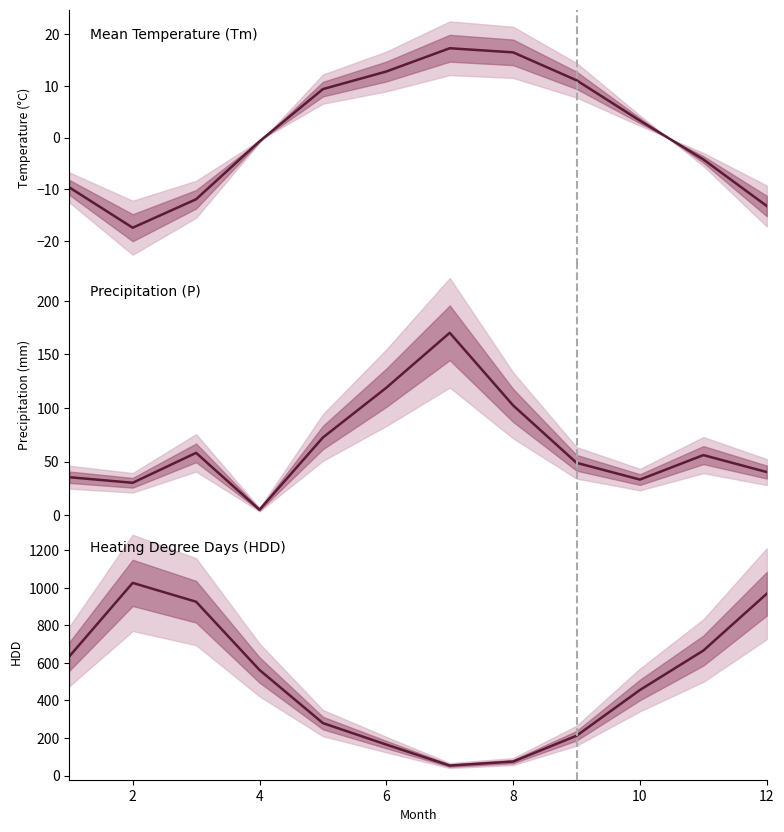

True or false: HDD and Tm cross at least once.

False